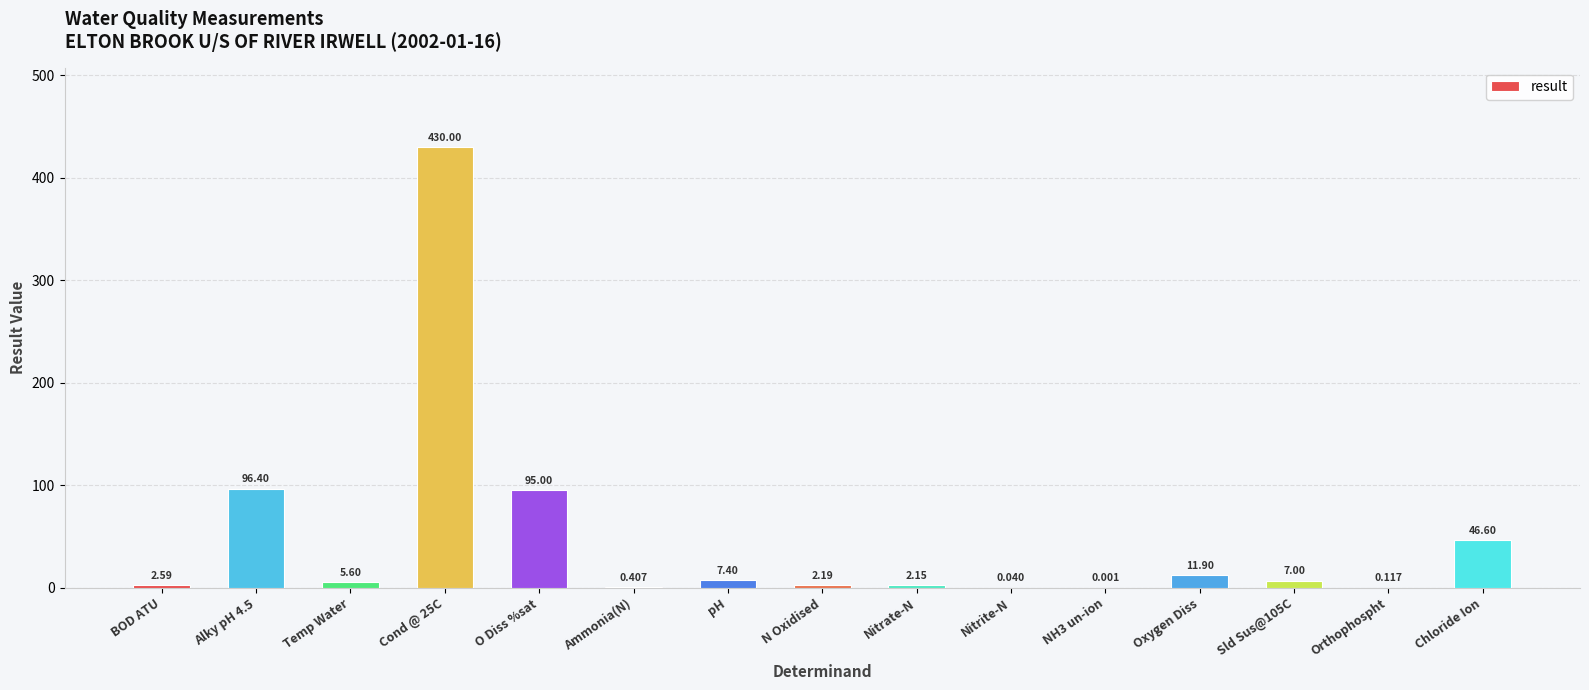

Between Nitrite-N and Temp Water, which is larger?

Temp Water